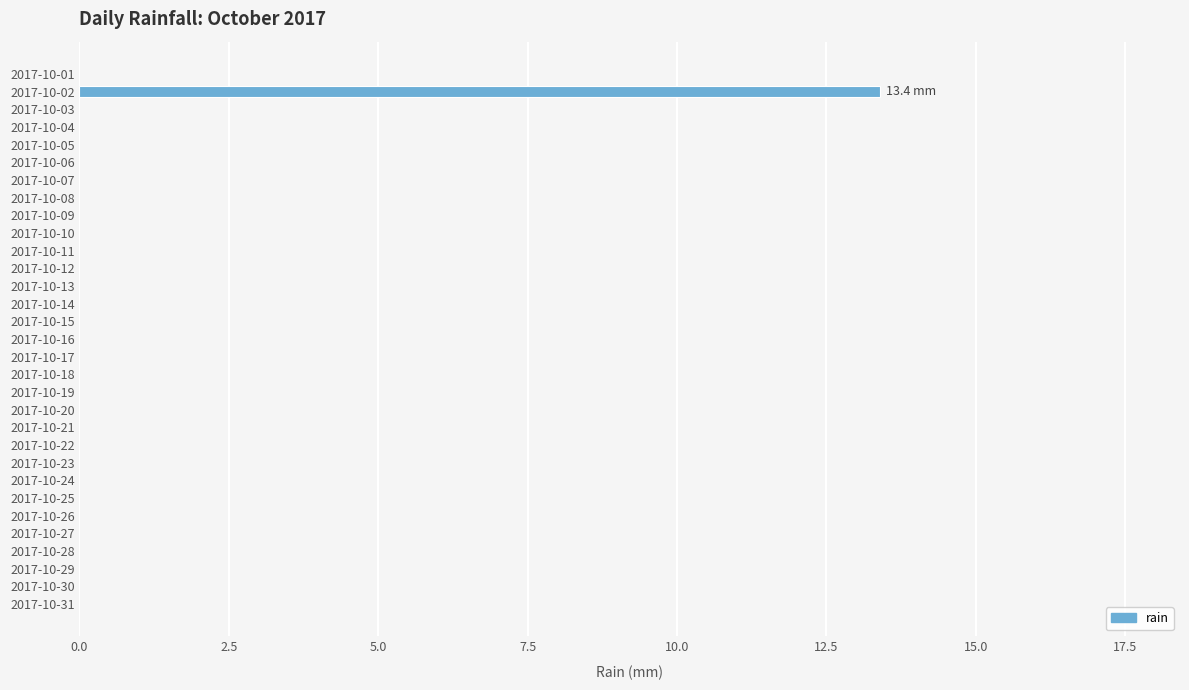

The value at 2017-10-05 is -9.3. True or false?

False